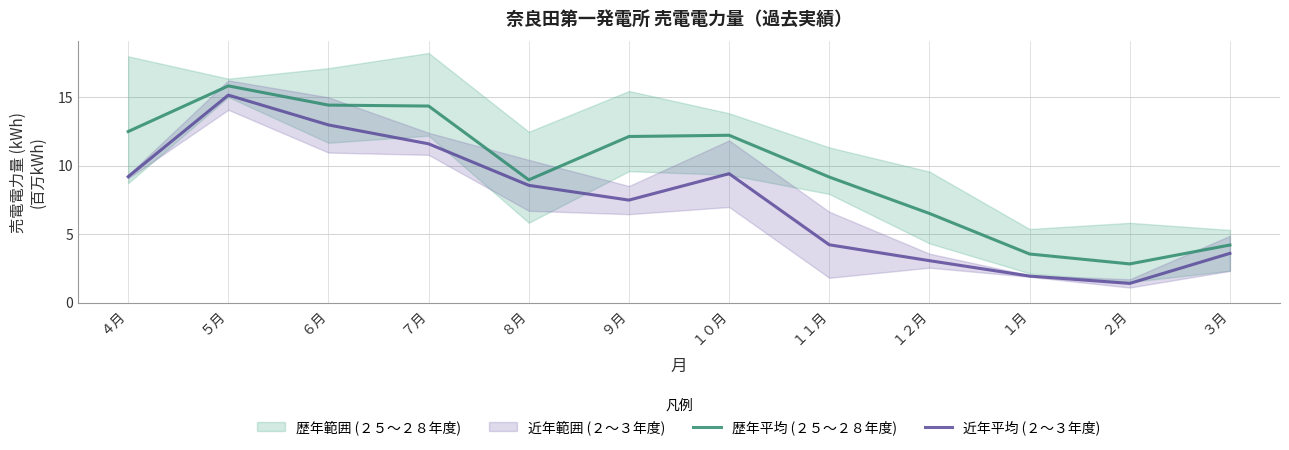

What is the label of the 9th point from the right?

７月